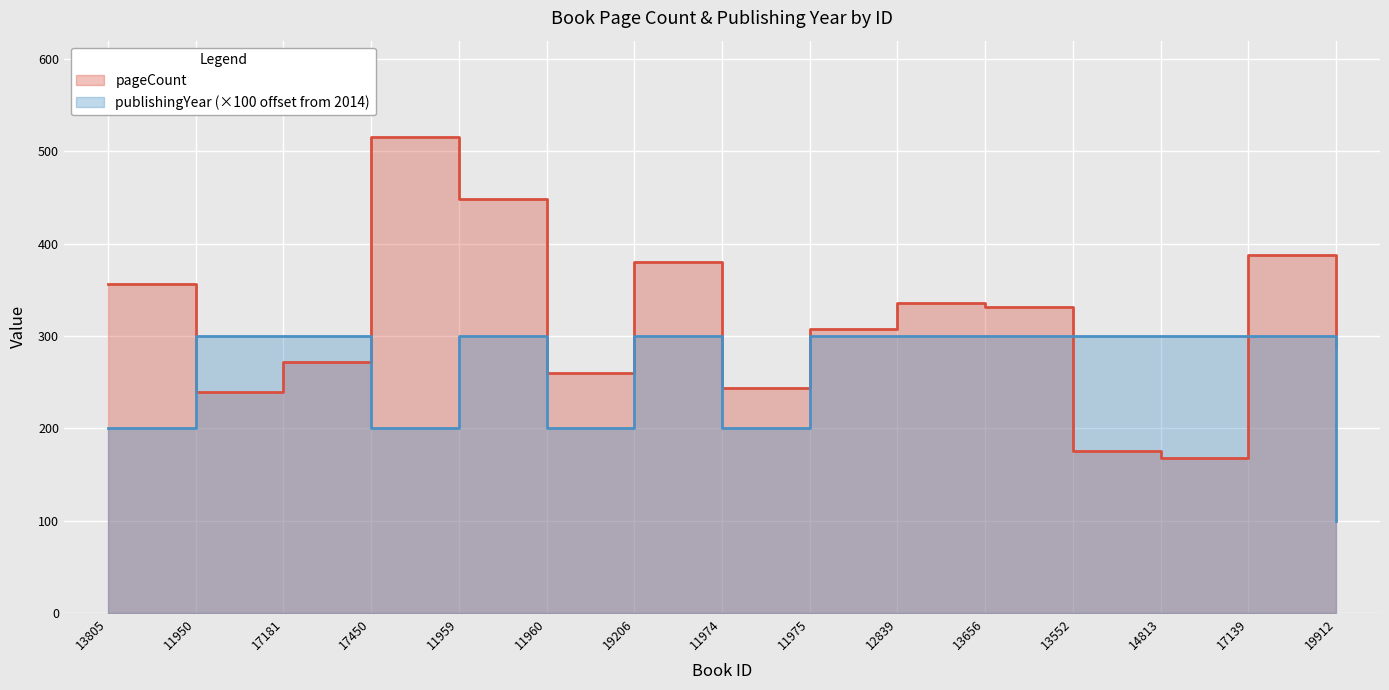

Between 19912 and 19206, which is larger?

19206